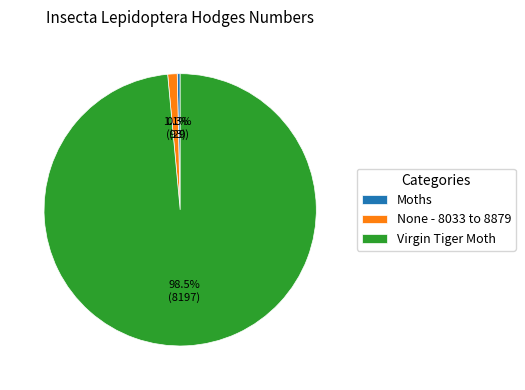

Rank the categories by value from highest to lowest.

Virgin Tiger Moth, None - 8033 to 8879, Moths